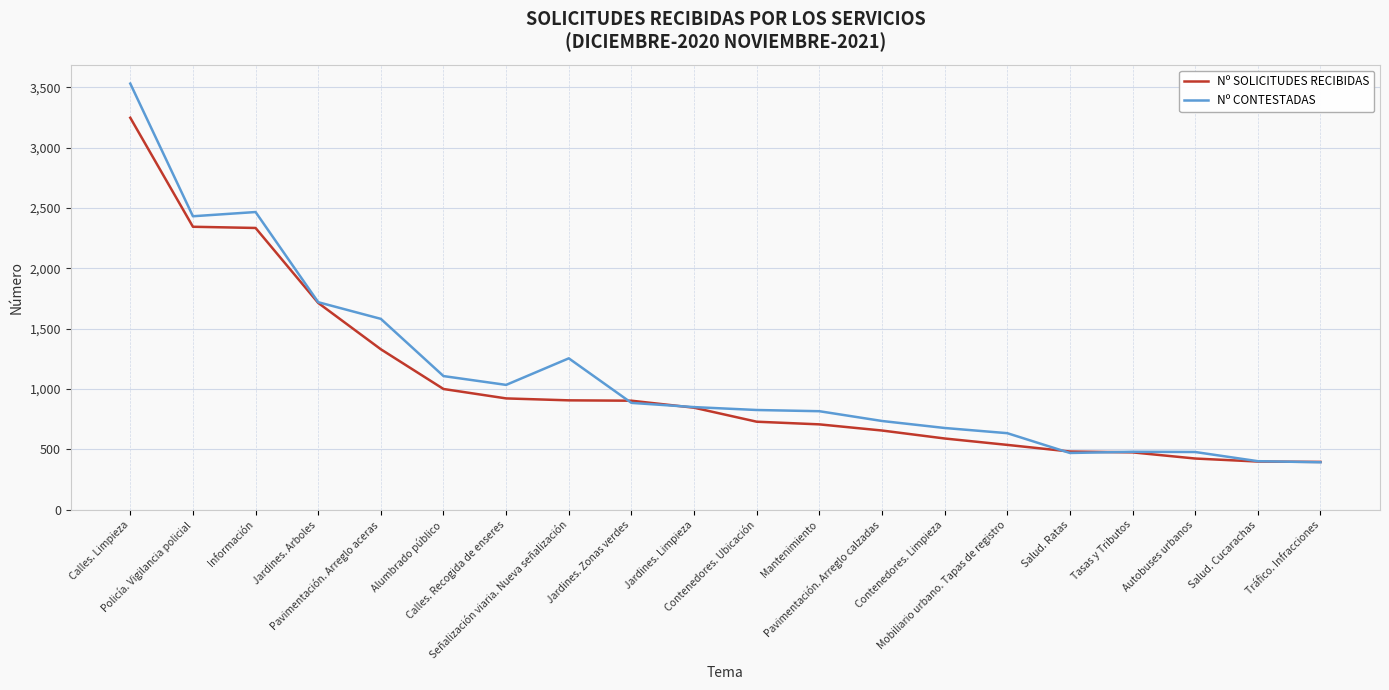

What is the minimum value for Nº CONTESTADAS?

394